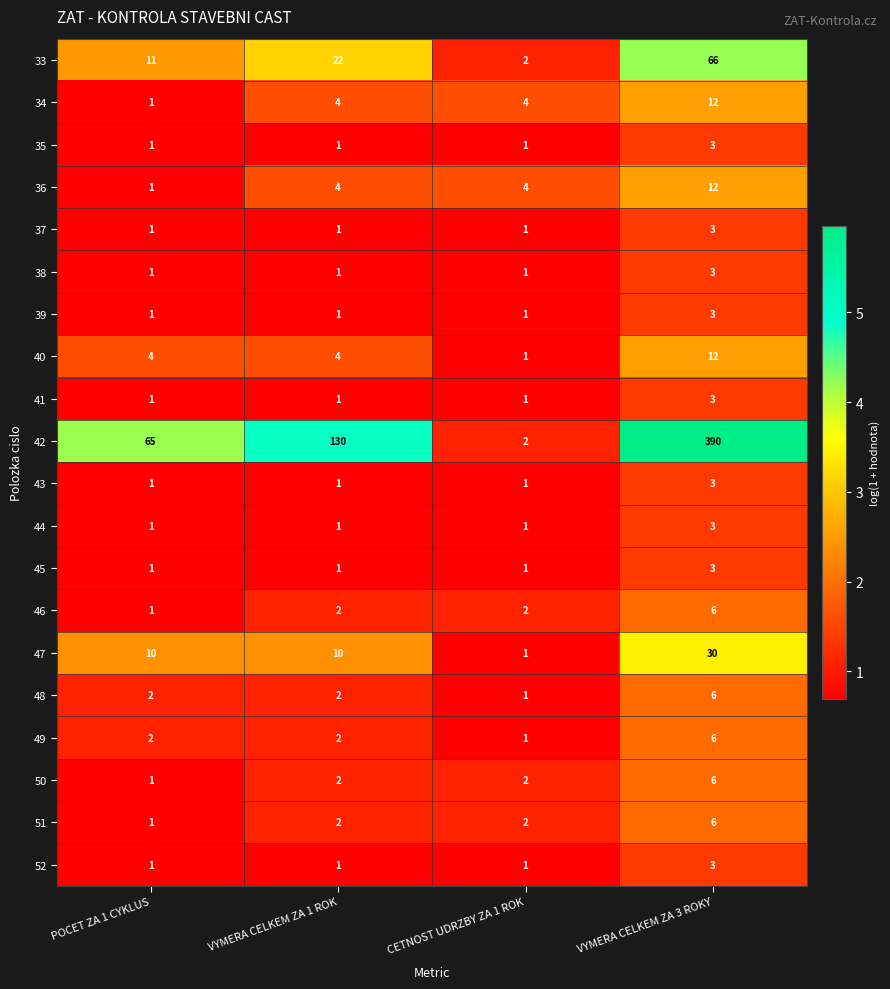

The value of 37 at VYMERA CELKEM ZA 1 ROK is 1. True or false?

True